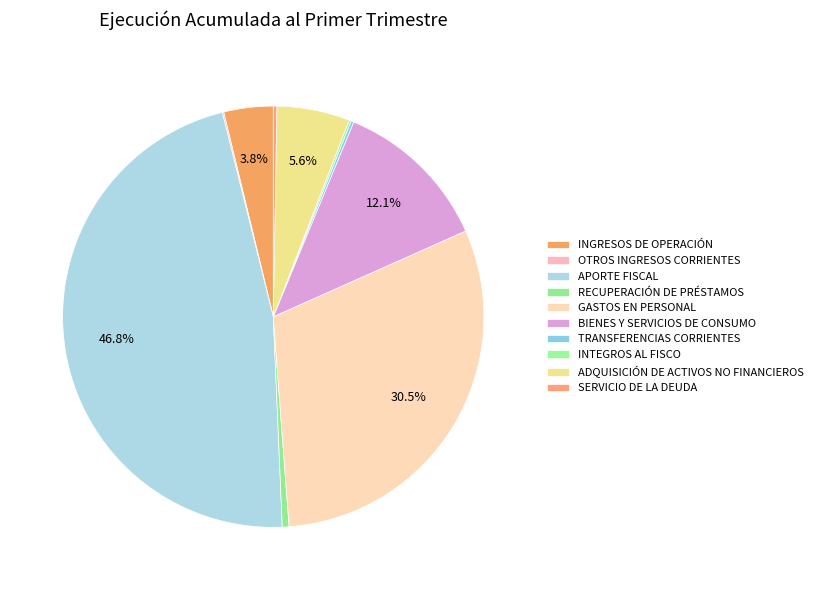

What percentage do INGRESOS DE OPERACIÓN and SERVICIO DE LA DEUDA together represent?

4.1%